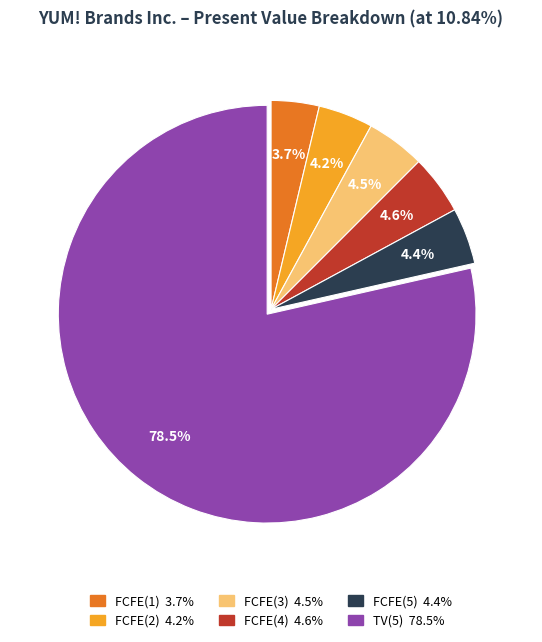

Which category has the biggest portion of the pie?

TV(5)